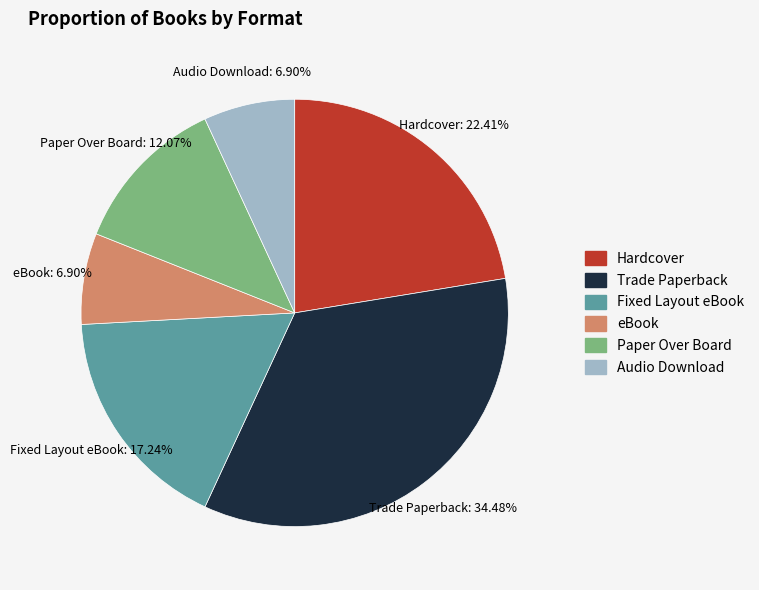

To the nearest percent, what percentage of the pie is Trade Paperback?

34%